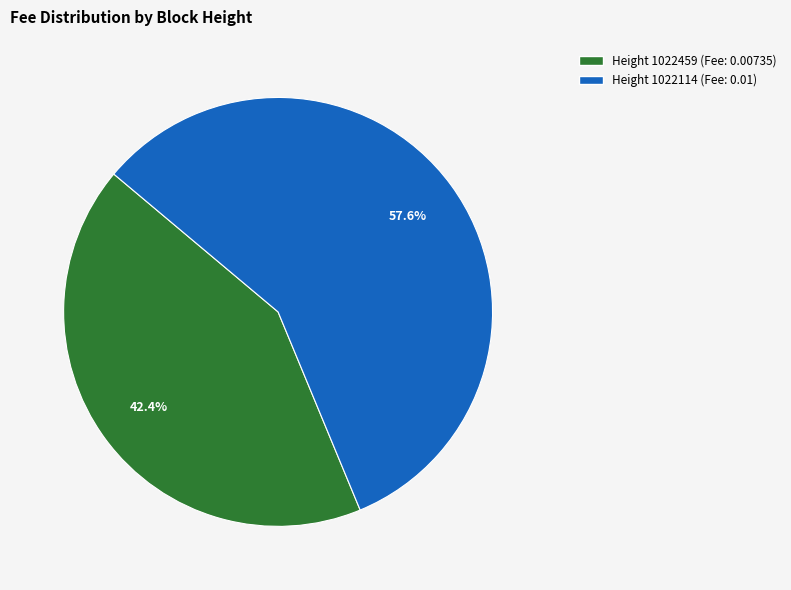

To the nearest percent, what is the average slice percentage?

50%